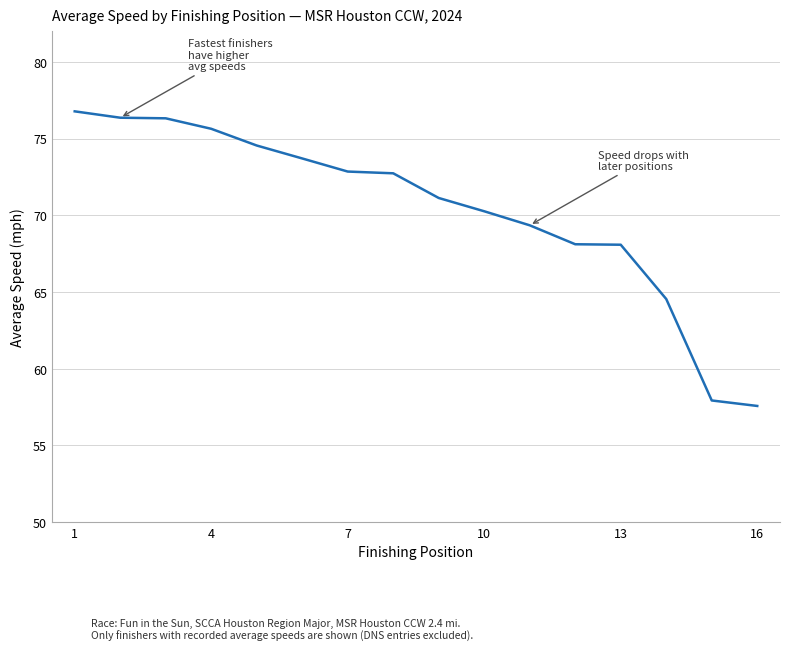

How many categories are shown in the chart?

16